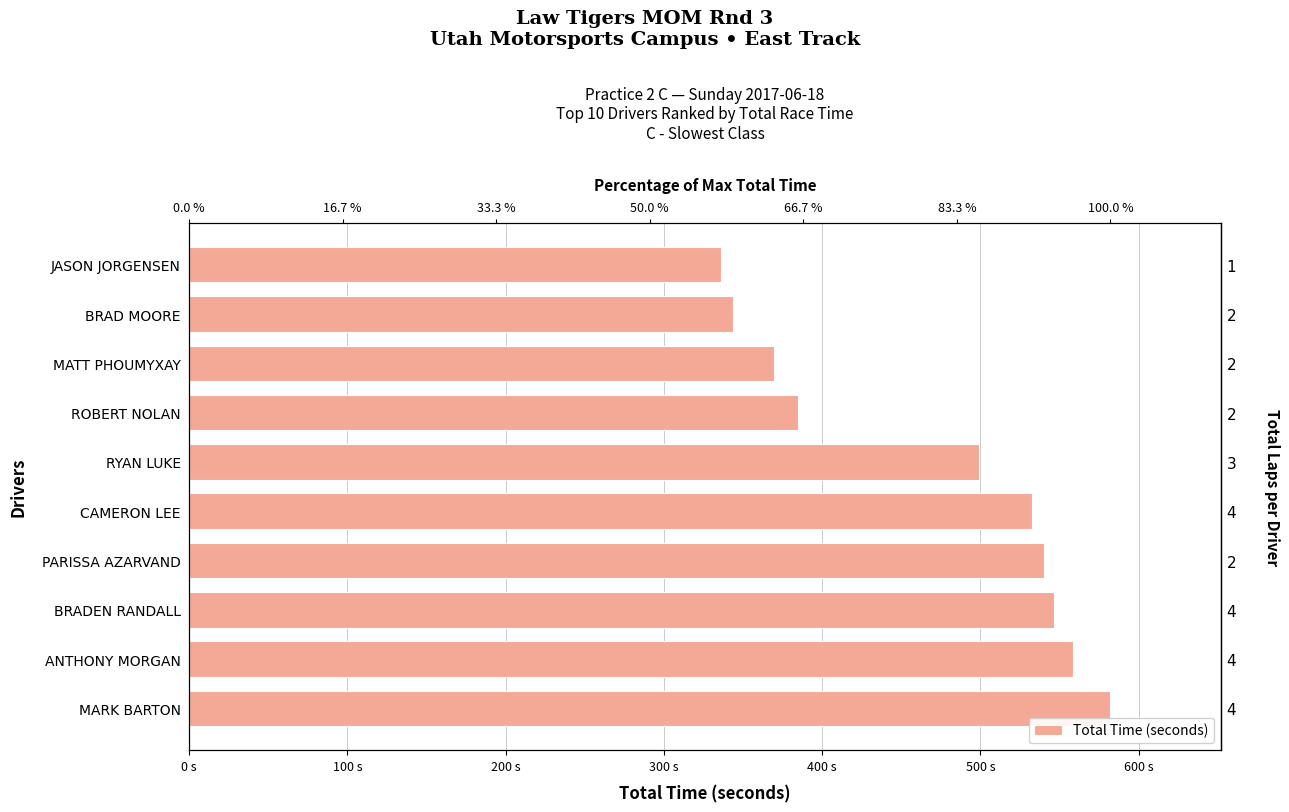

What is the minimum value shown in the chart?

336.3